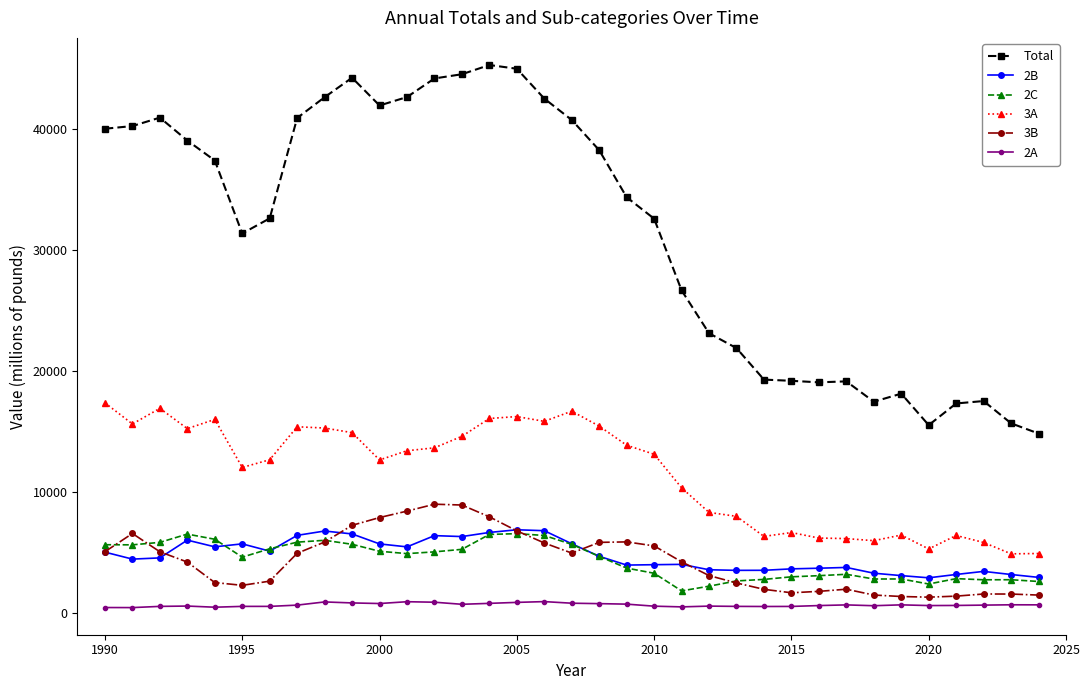

What are all the series names shown in the legend?

Total, 2B, 2C, 3A, 3B, 2A